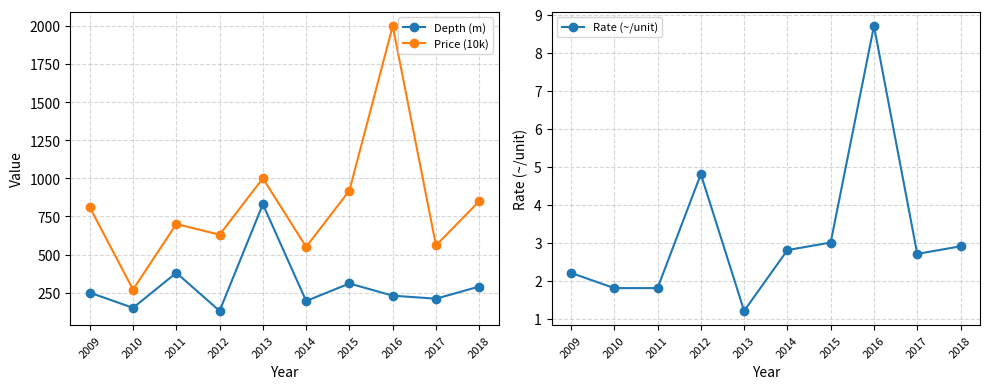

In Rate (~/unit), how many points are higher than both neighbors (excluding endpoints)?

2